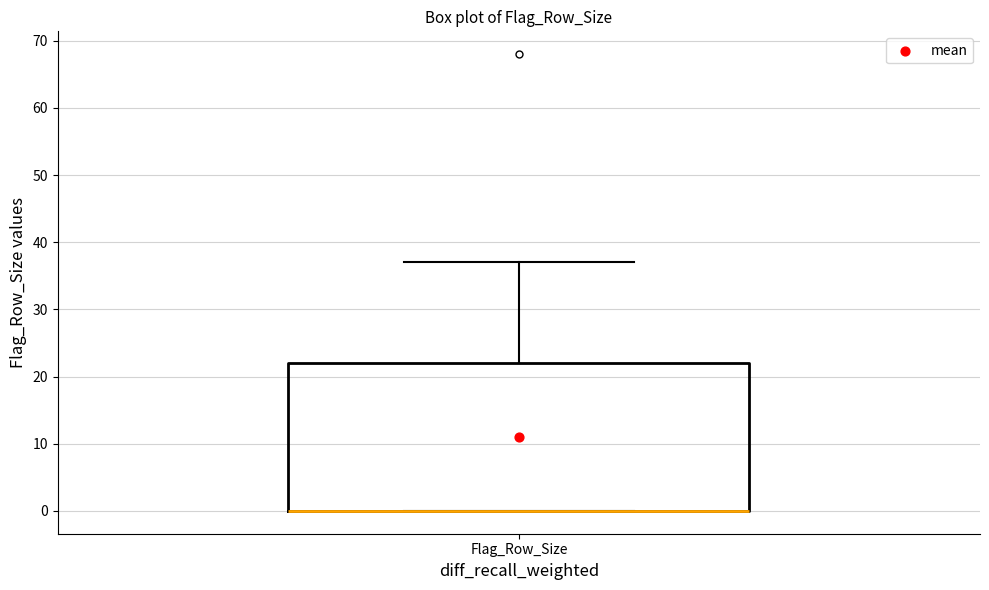

Transcribe this box plot: give where the median line is, the range the box spans, and where the two whiskers end, as read against the y-axis. The values are not printed on the chart, so give them approximately, as read against the axis.

median 0 (drawn on the box's lower edge), box 0 to 22, whiskers 0 to 37